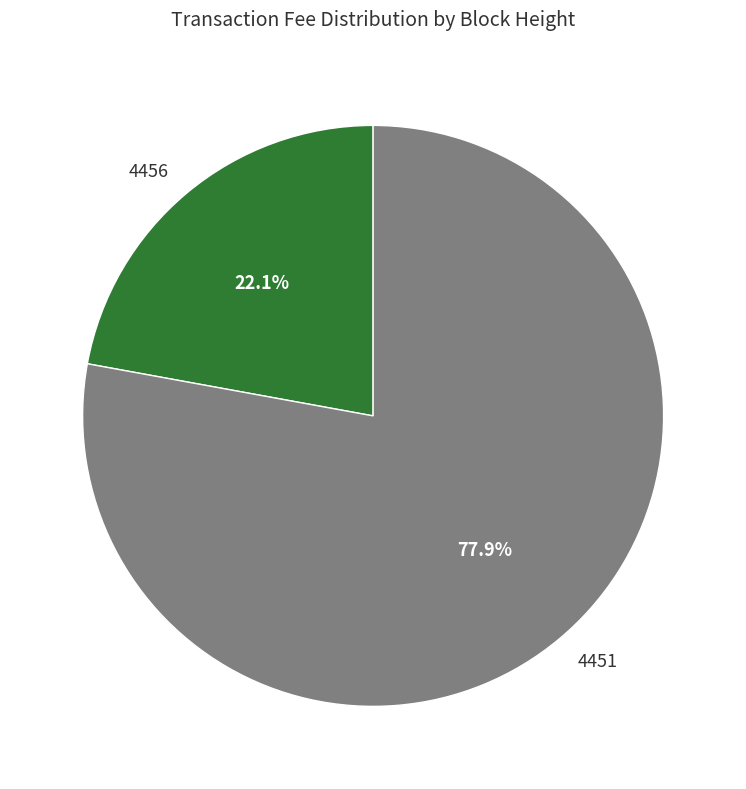

How much of the chart is everything except 4456?

77.9%